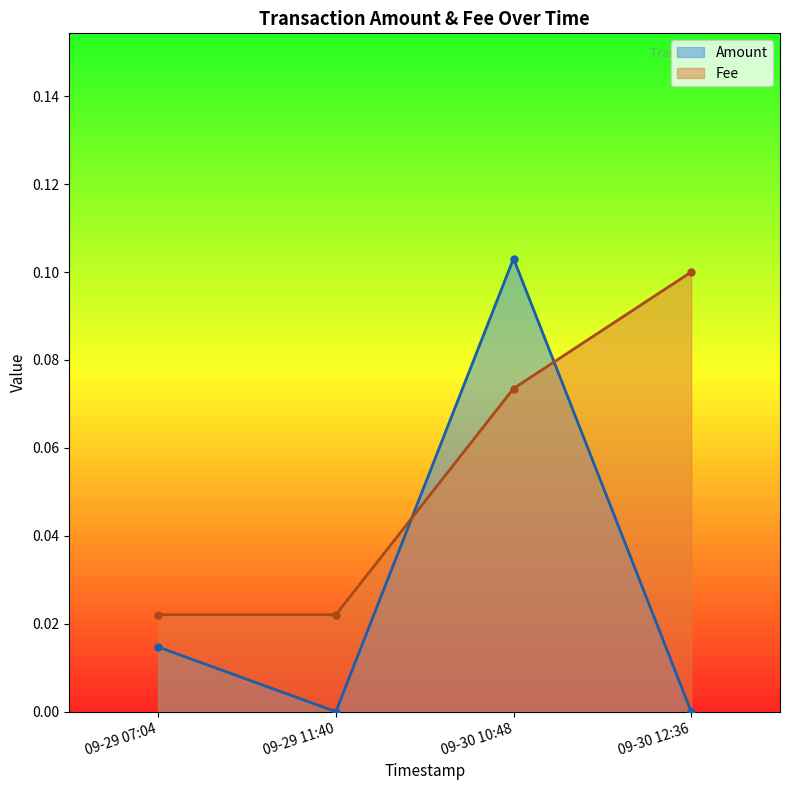

Which series has the largest total across all categories?

Fee